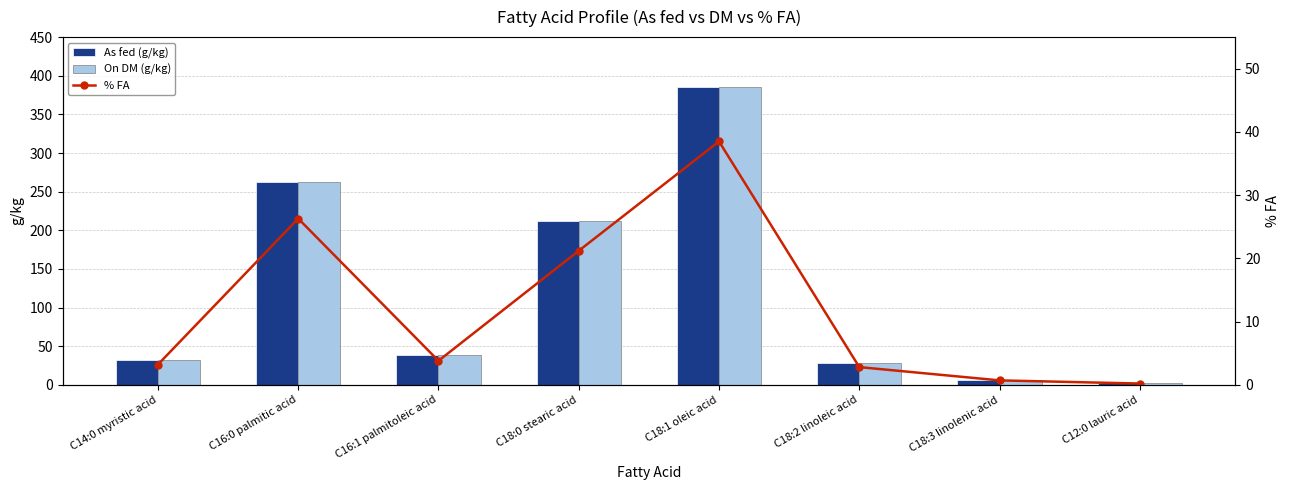

Rank the series at C18:1 oleic acid from highest to lowest value.

As fed (g/kg), On DM (g/kg), % FA